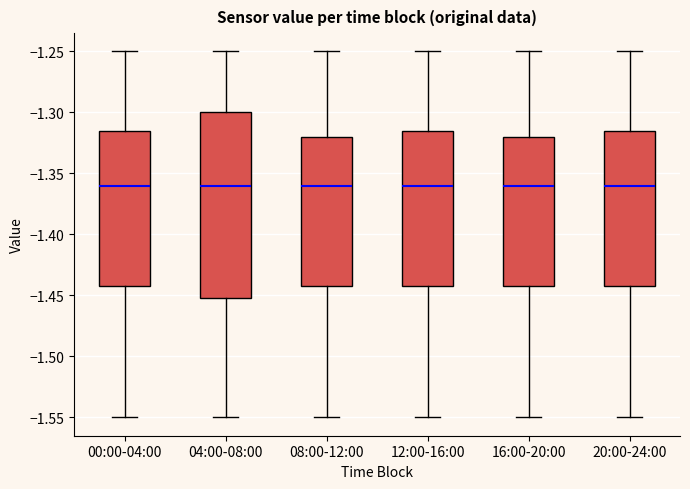

Comparing the boxes themselves (not the whiskers), which one is the tallest?

04:00-08:00